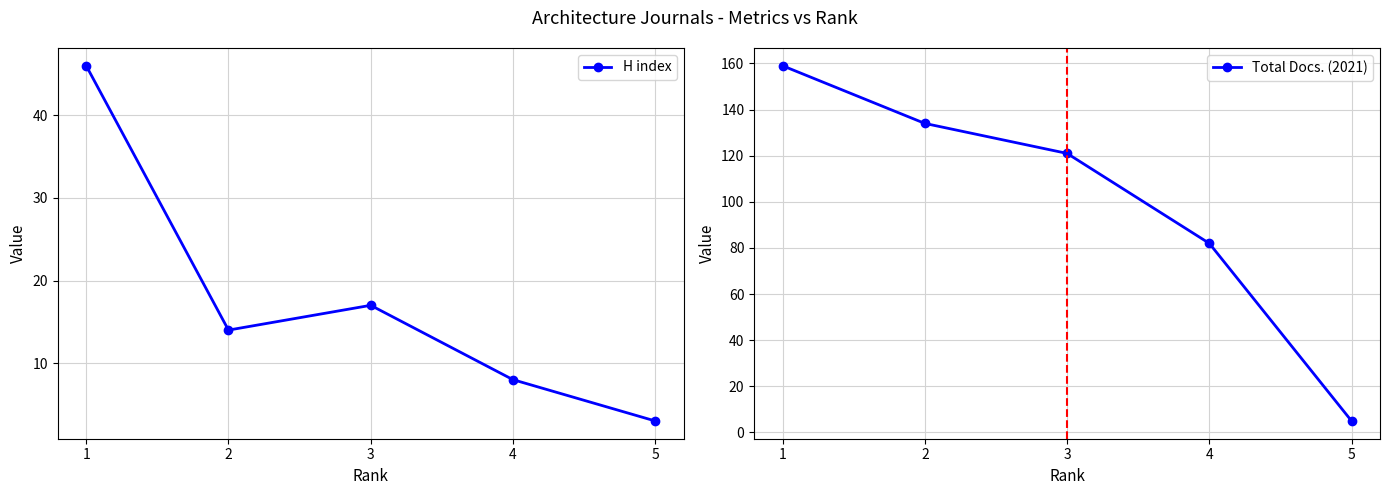

At which label does Total Docs. (2021) reach its minimum?

5